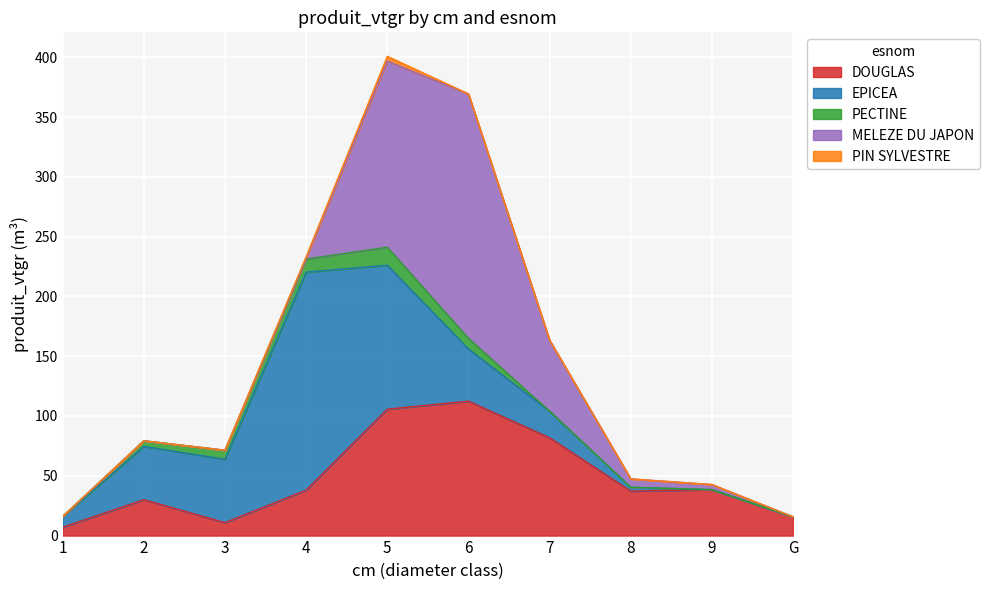

True or false: DOUGLAS and PIN SYLVESTRE intersect in this chart.

False